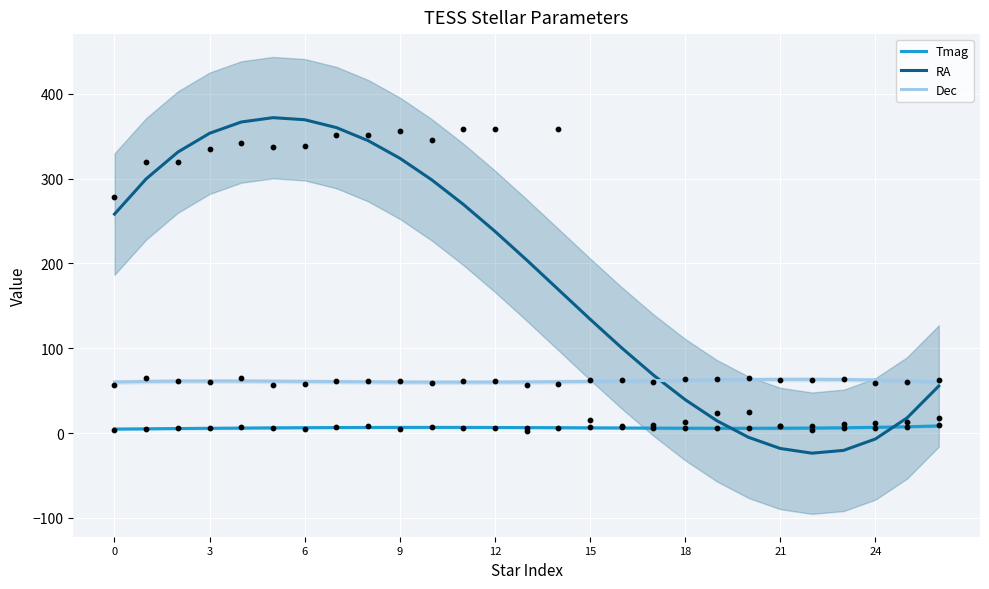

What is the total value across all series at 13?

270.9